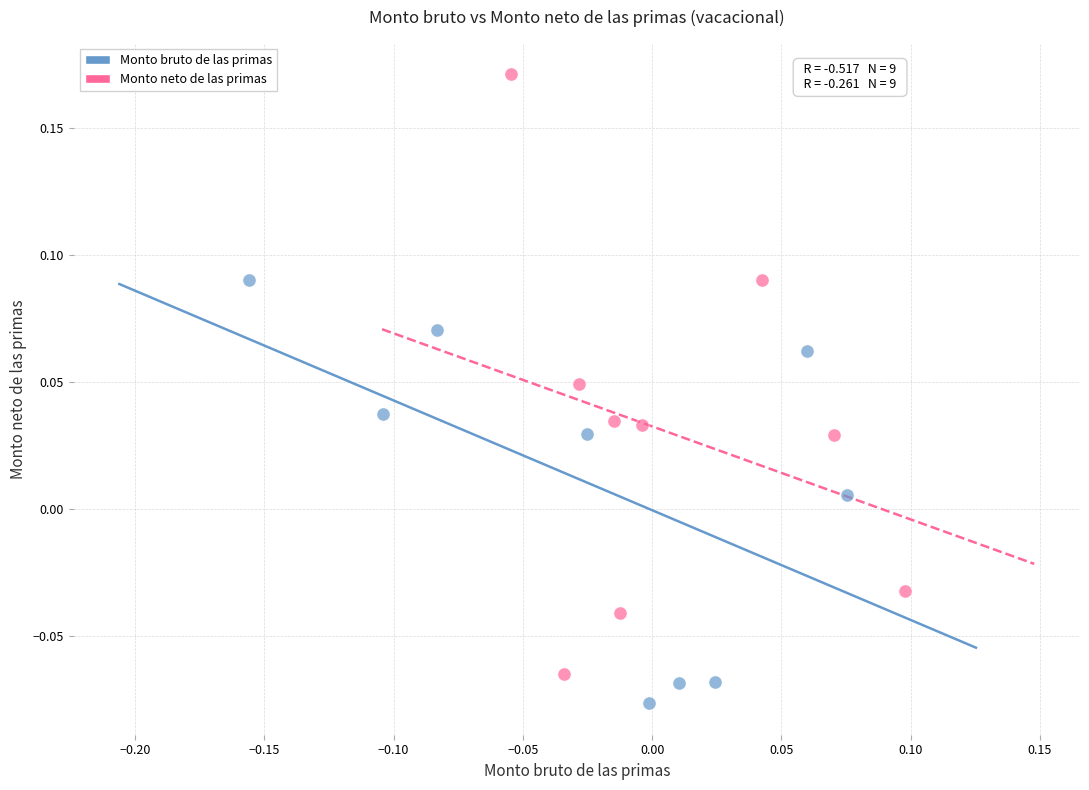

Which series has the widest spread of Y values?

Monto neto de las primas